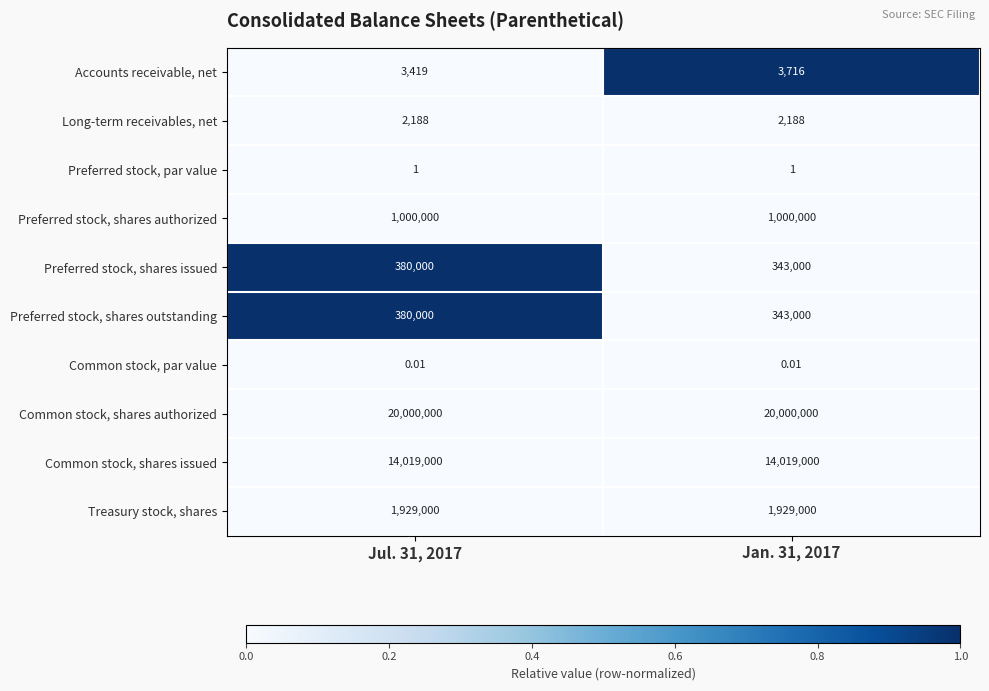

At which category is the sum across all series the highest?

Jul. 31, 2017